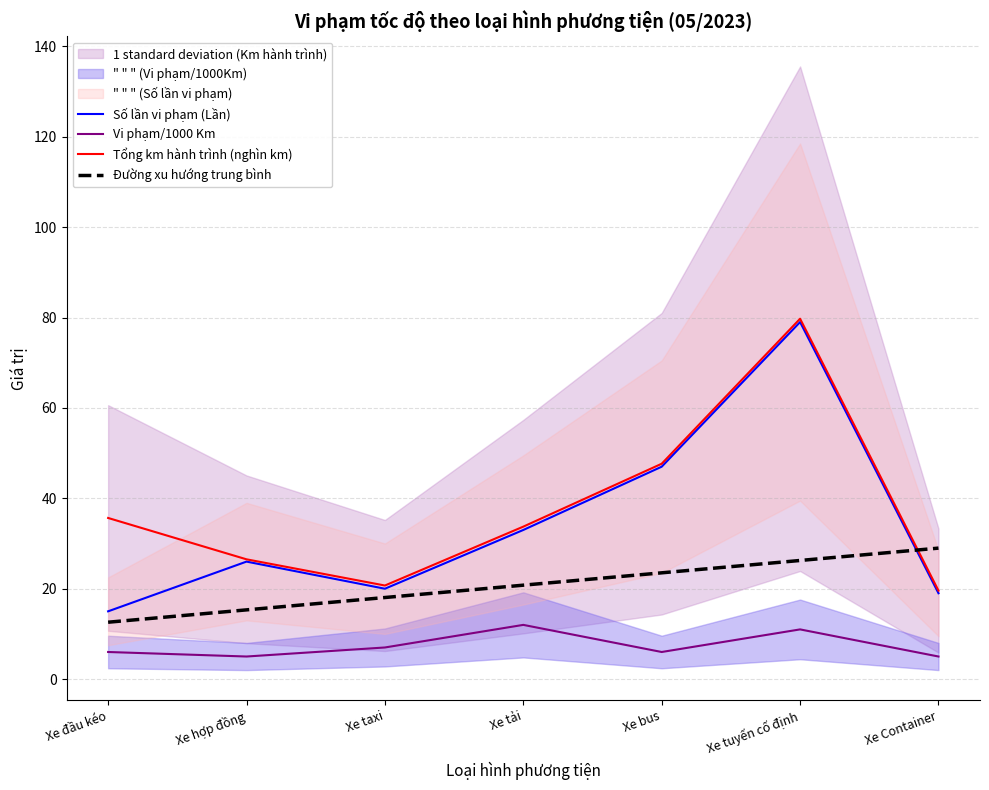

Which category has the lowest value in the Tổng km hành trình (nghìn km) series?

Xe Container